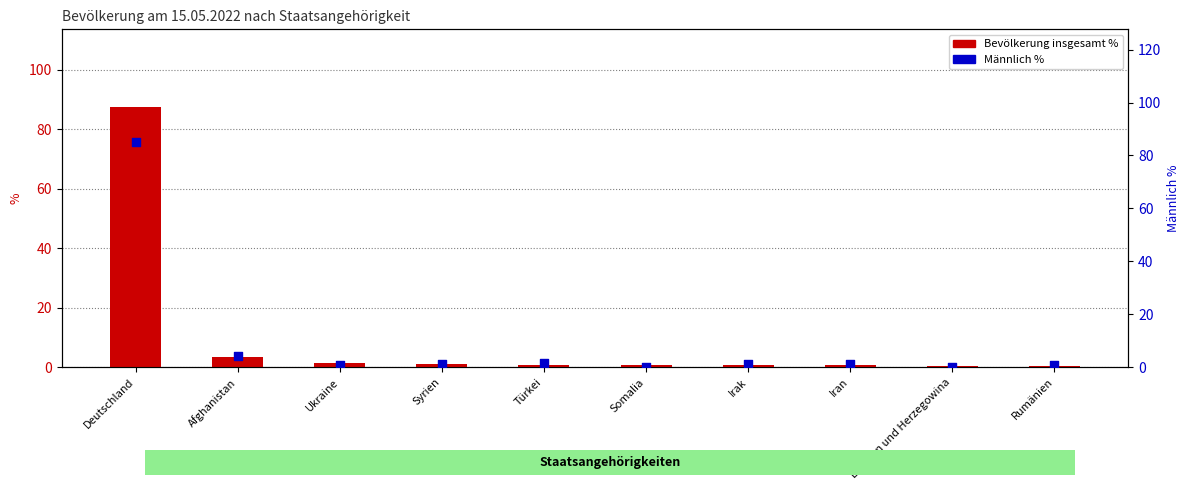

At how many categories does at least one series exceed 72?

1